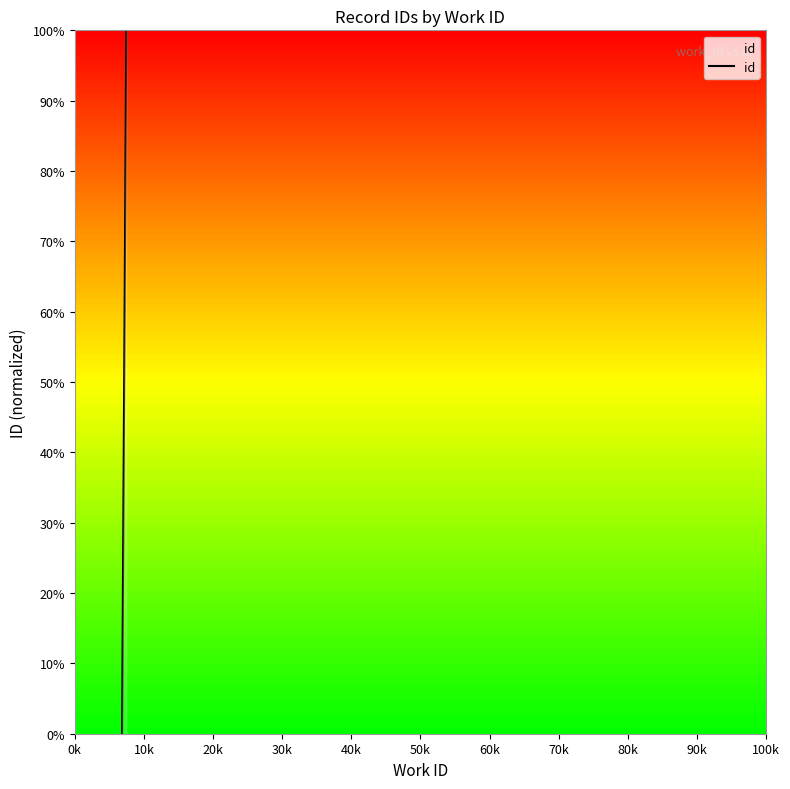

True or false: the data has more than 0 interior local peaks.

False